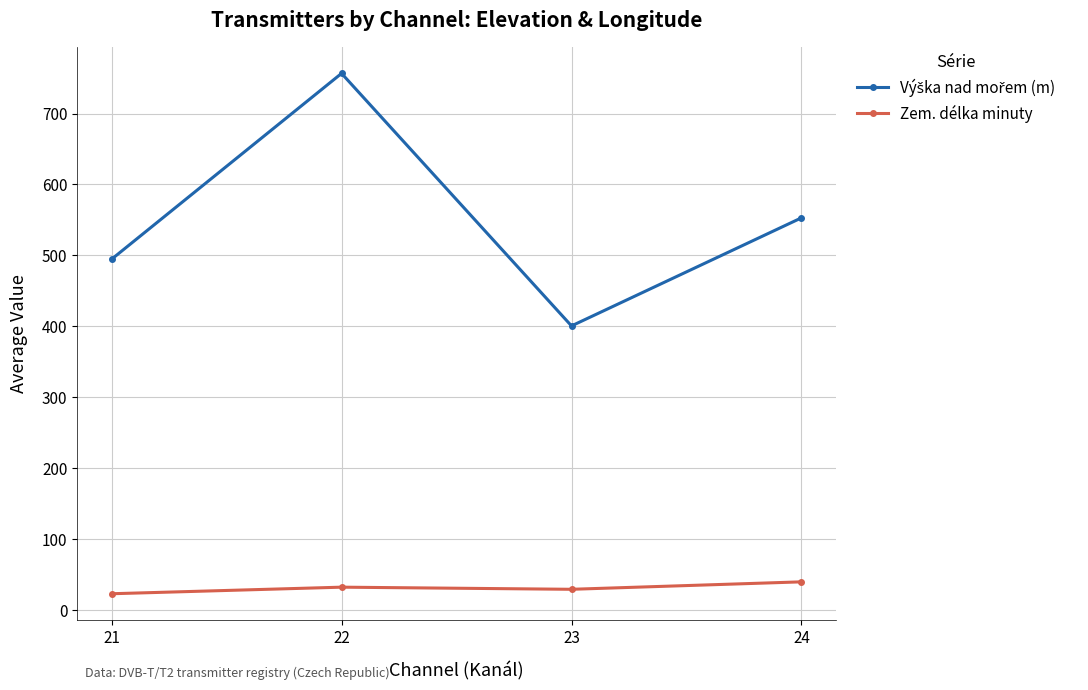

Which category has the highest value in the Zem. délka minuty series?

24